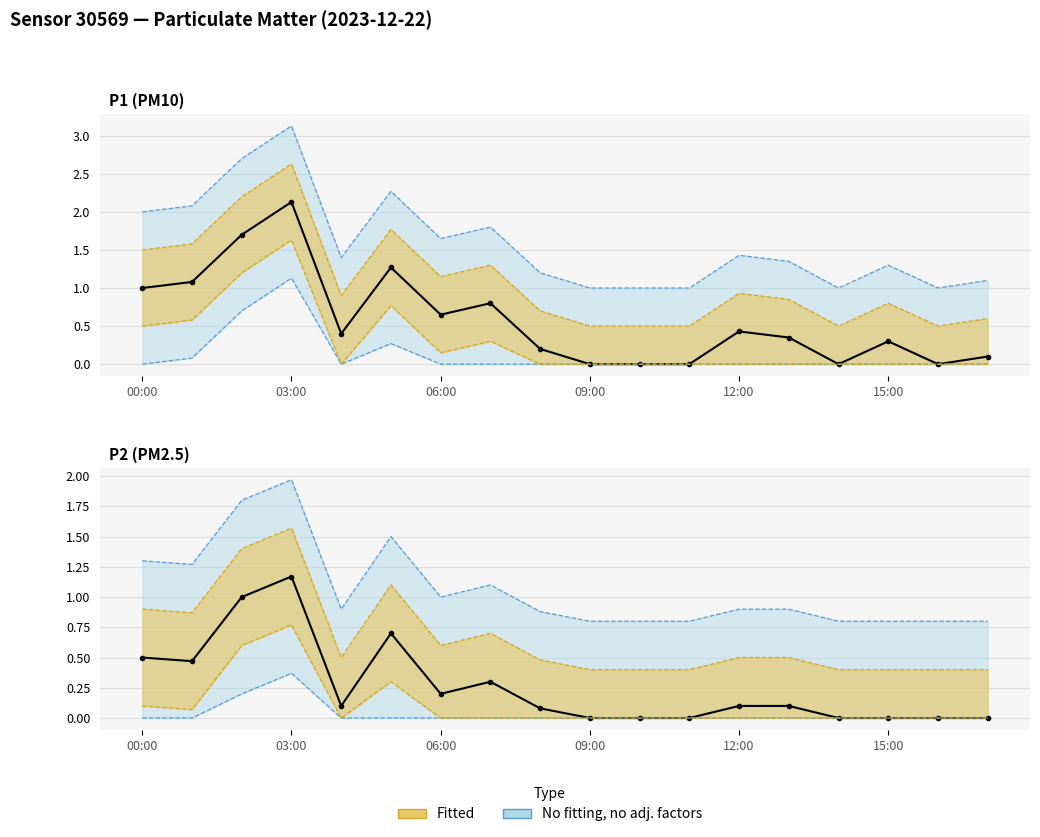

How many interior local peaks does the P1 series have?

5